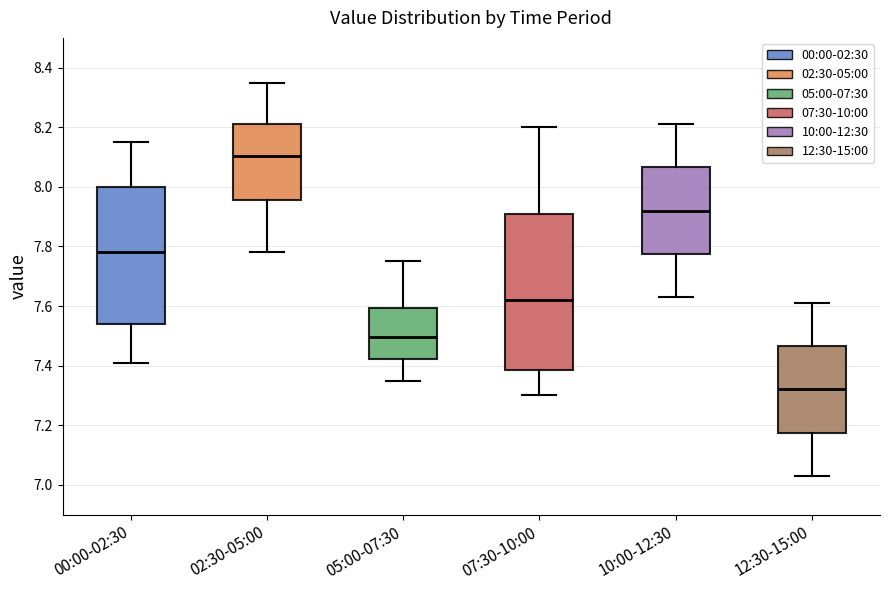

Which box has the highest median line?

02:30-05:00